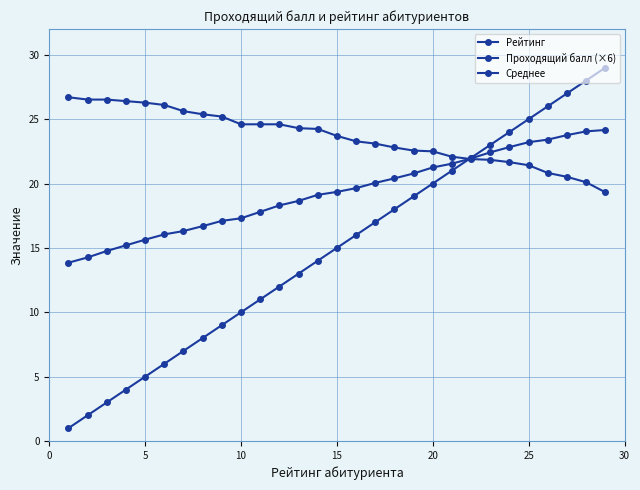

How many times do Проходящий балл (×6) and Рейтинг cross each other?

1